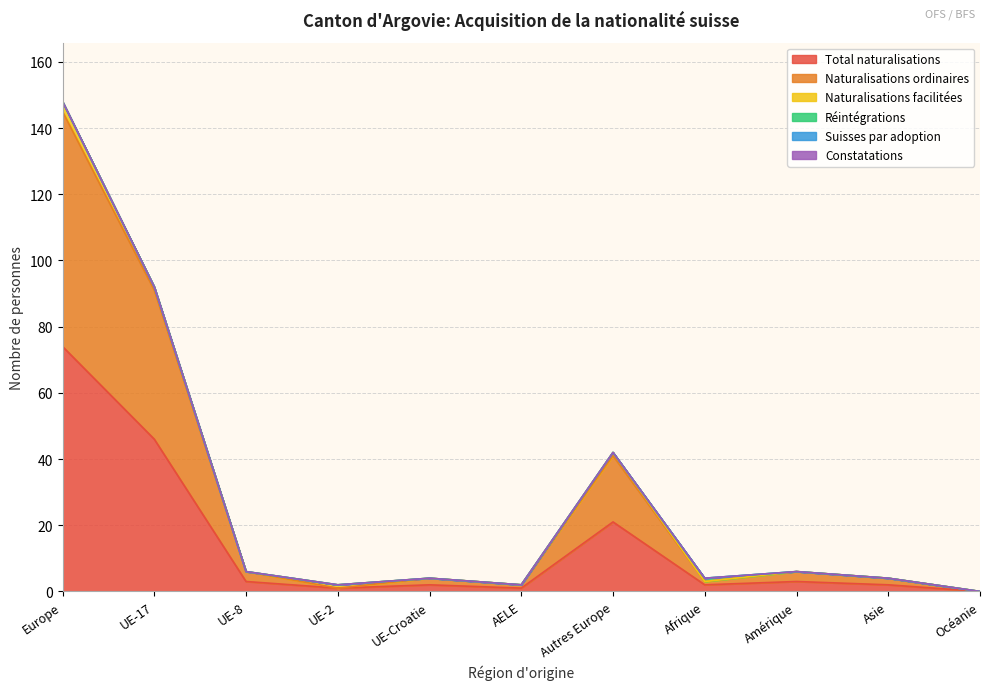

True or false: Naturalisations ordinaires and Total naturalisations cross at least once.

False